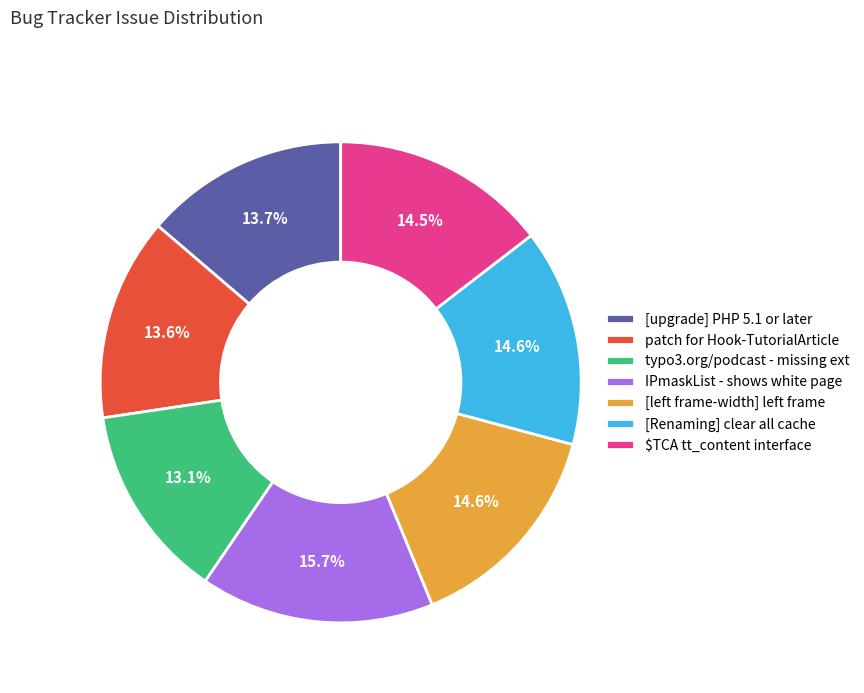

True or false: typo3.org/podcast - missing ext accounts for 13% of the total.

True